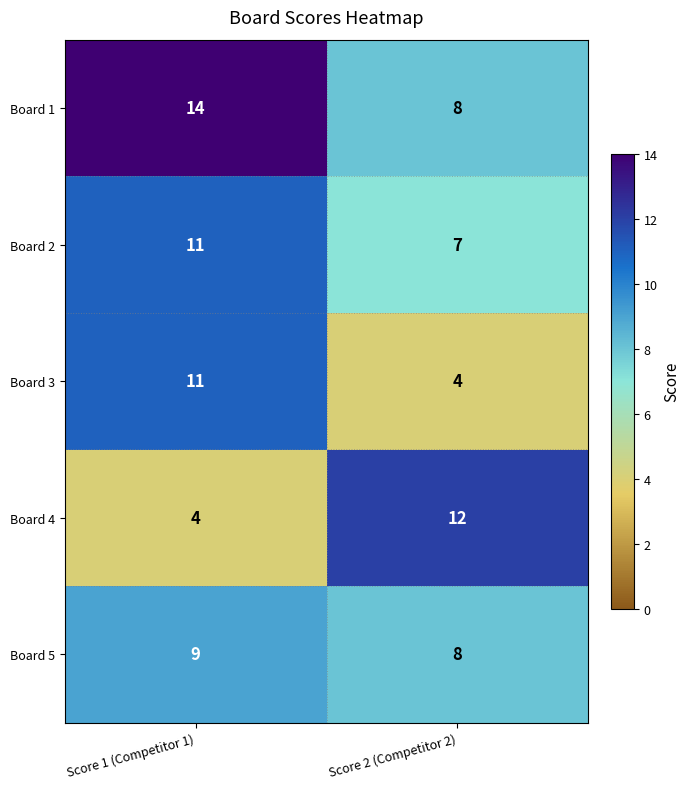

What is the difference between the Board 1 values at Score 1 (Competitor 1) and Score 2 (Competitor 2)?

6